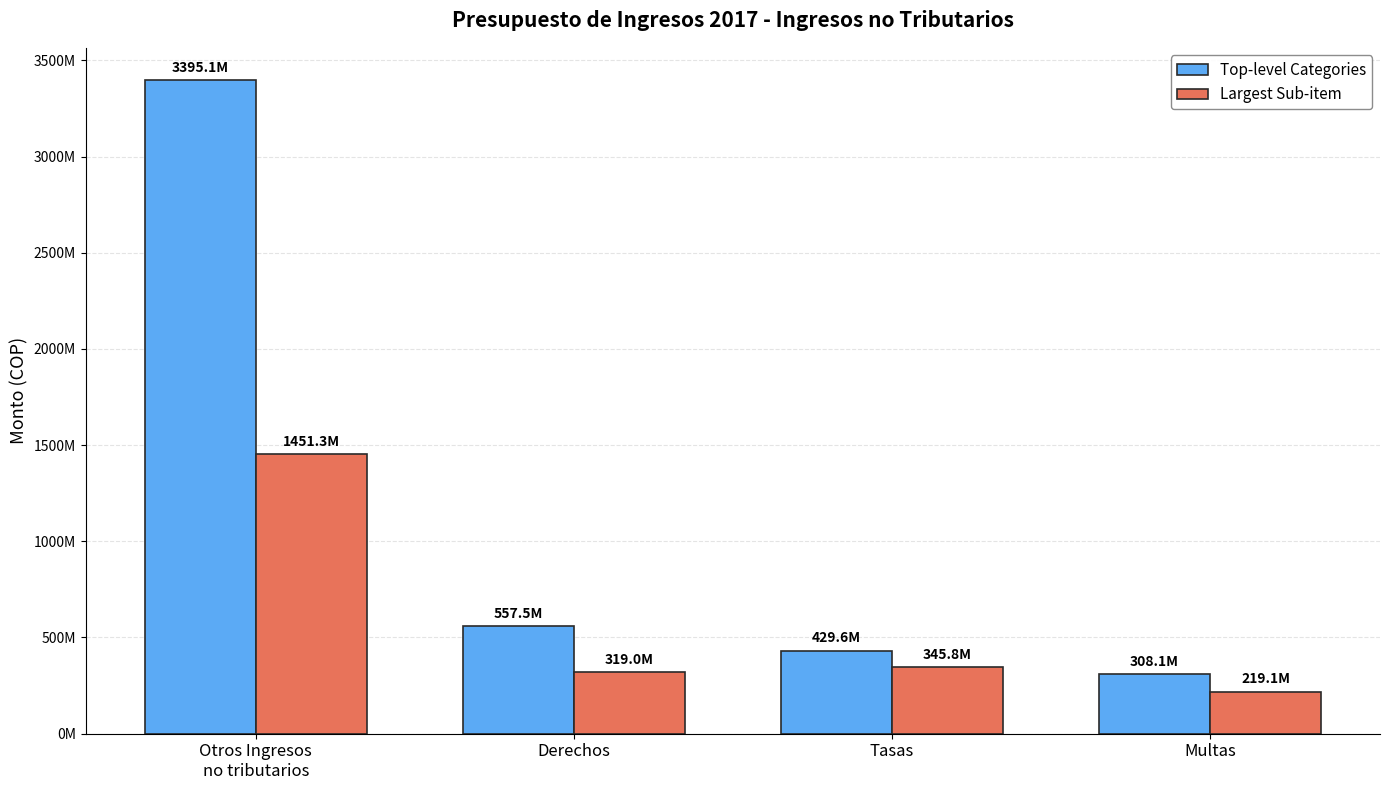

What is the maximum value for Top-level Categories?

3395065898